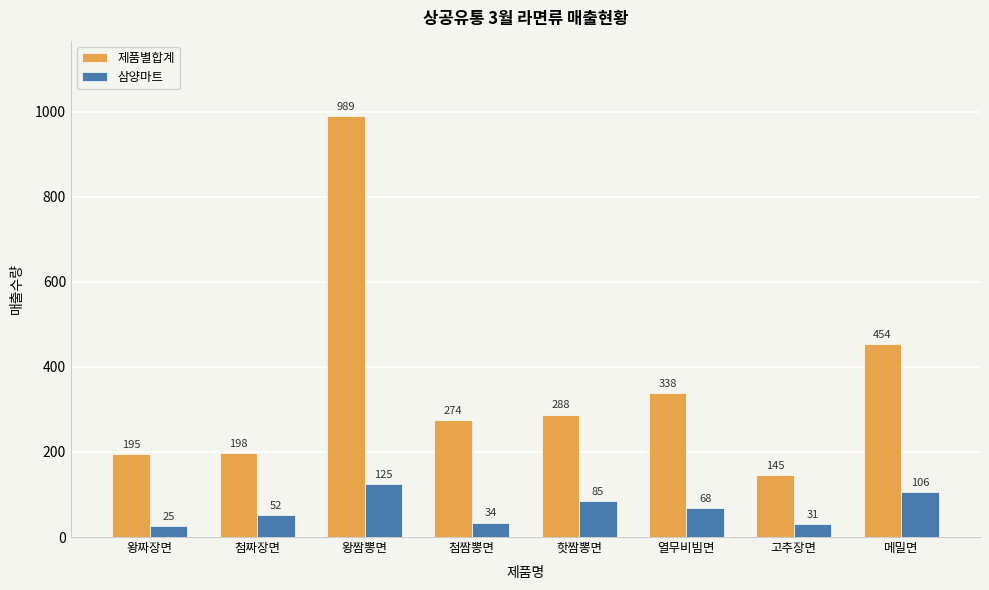

At which label does 삼양마트 reach its peak?

왕짬뽕면